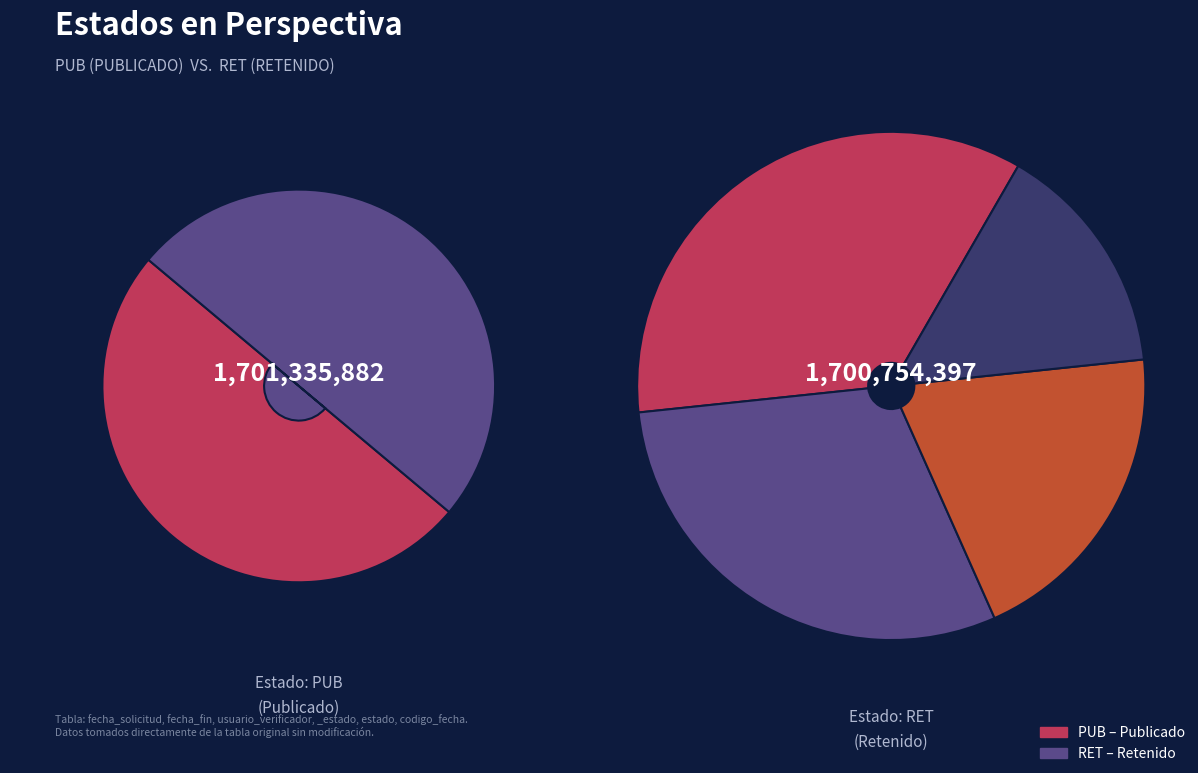

How many slices are in this pie chart?

2